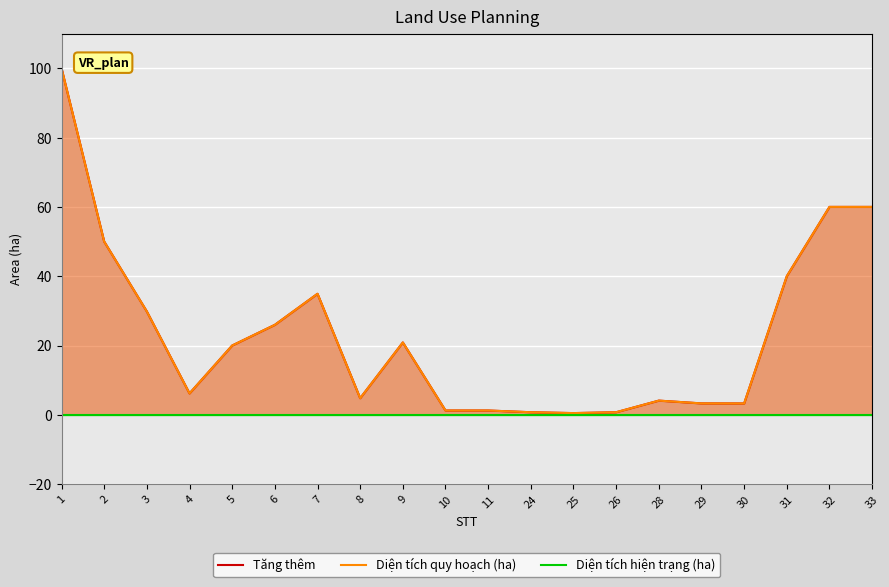

Reading right to left, extract all data points from this chart.

Tăng thêm: 33=60.0	32=60.0	31=40.0	30=3.3	29=3.3	28=4.1	26=0.8	25=0.5	24=0.8	11=1.2	10=1.2	9=20.9	8=4.8	7=34.9	6=26.0	5=20.0	4=6.2	3=29.8	2=50.0	1=100.0
Diện tích quy hoạch (ha): 33=60.0	32=60.0	31=40.0	30=3.3	29=3.3	28=4.1	26=0.8	25=0.5	24=0.8	11=1.2	10=1.2	9=20.9	8=4.8	7=34.9	6=26.0	5=20.0	4=6.2	3=29.8	2=50.0	1=100.0
Diện tích hiện trạng (ha): 33=0.0	32=0.0	31=0.0	30=0.0	29=0.0	28=0.0	26=0.0	25=0.0	24=0.0	11=0.0	10=0.0	9=0.0	8=0.0	7=0.0	6=0.0	5=0.0	4=0.0	3=0.0	2=0.0	1=0.0